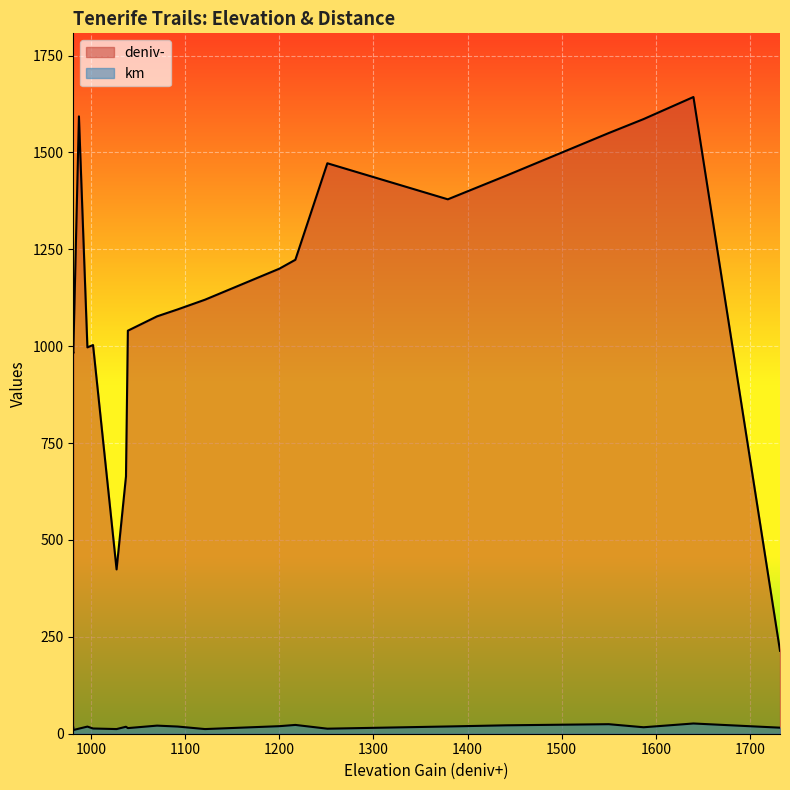

At which label does deniv- reach its minimum?

1732